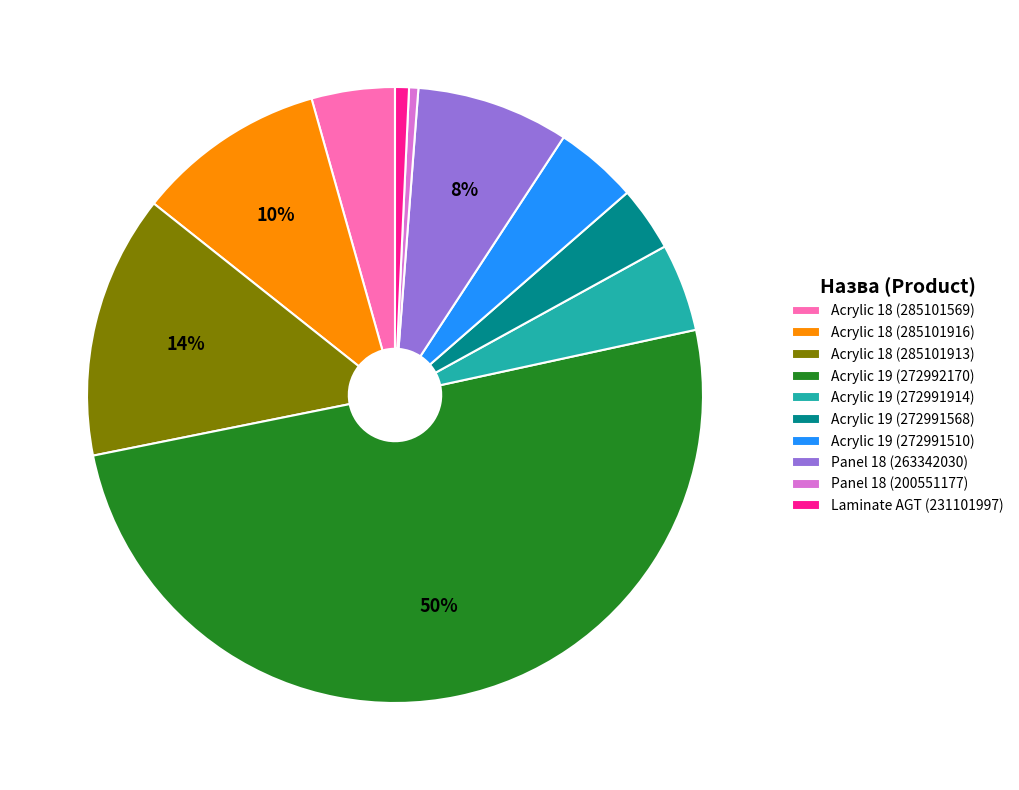

Which category has the biggest portion of the pie?

Acrylic 19 (272992170)